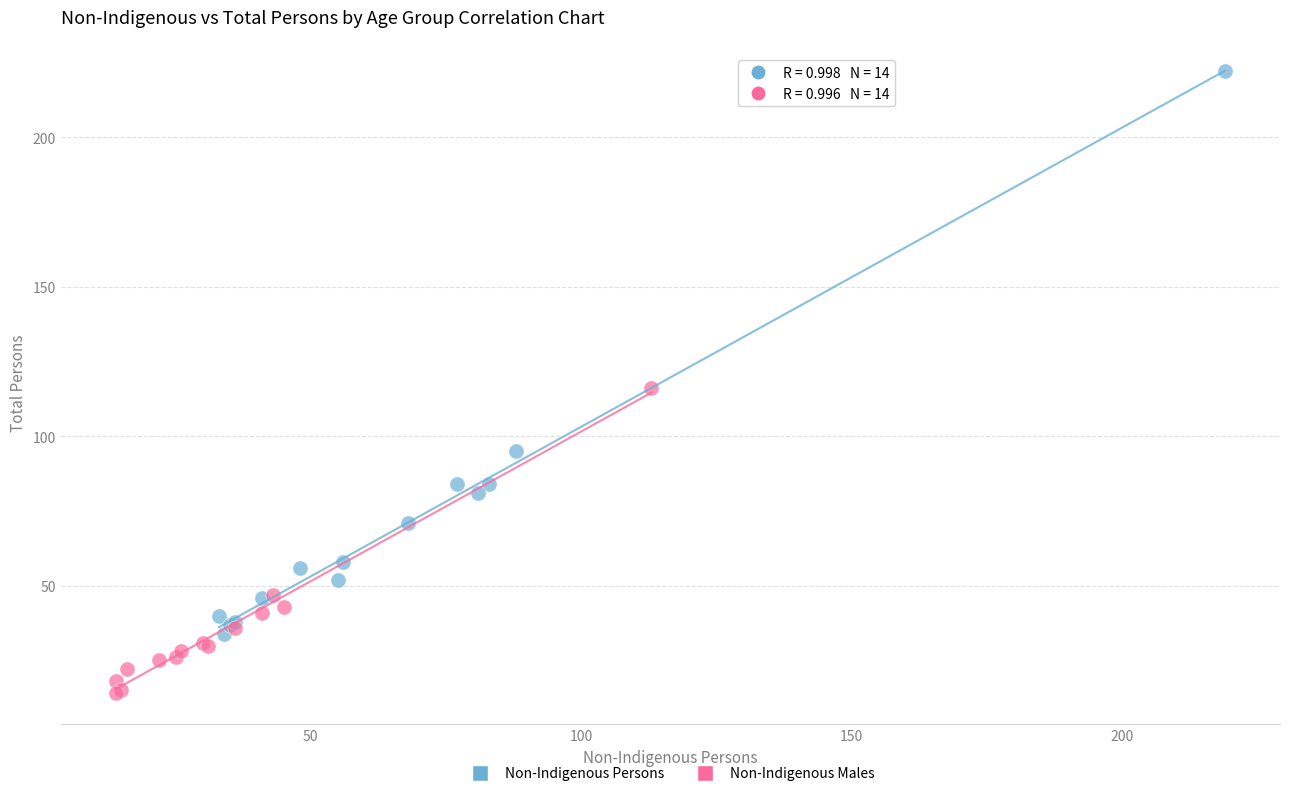

Which series contains the highest Y value?

Non-Indigenous Persons